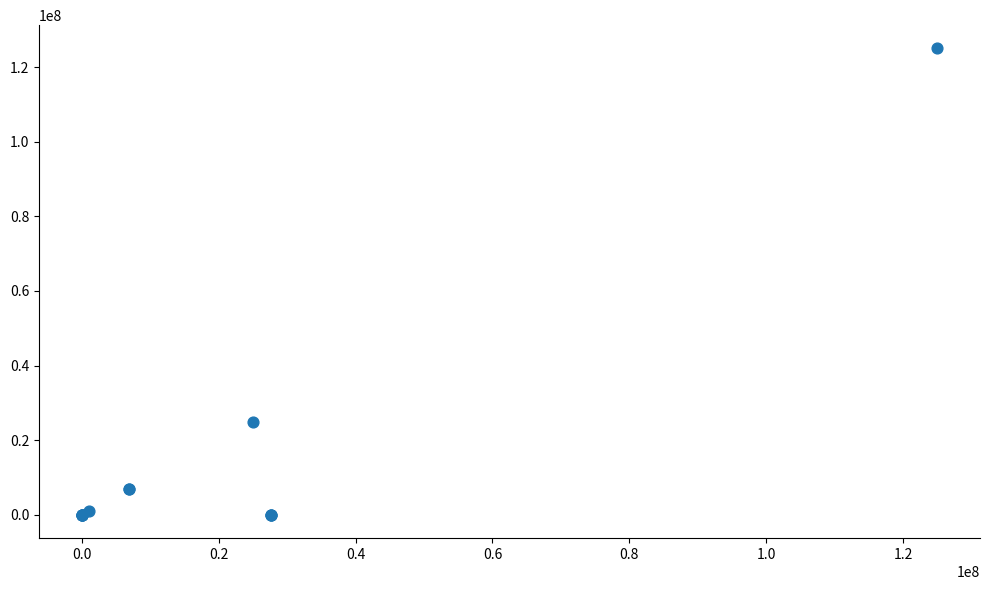

What Y value in the scatter plot is closest to 62500000?

25000000.0